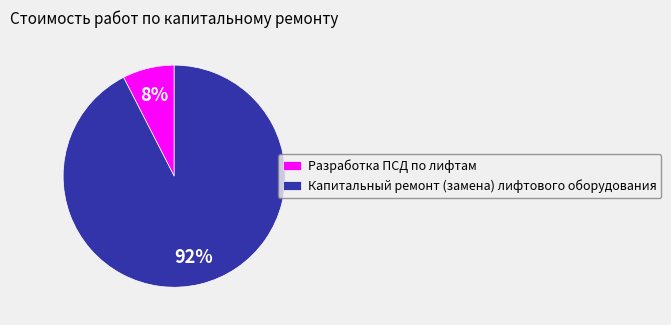

Is it true that Разработка ПСД по лифтам is 8% of the pie?

True